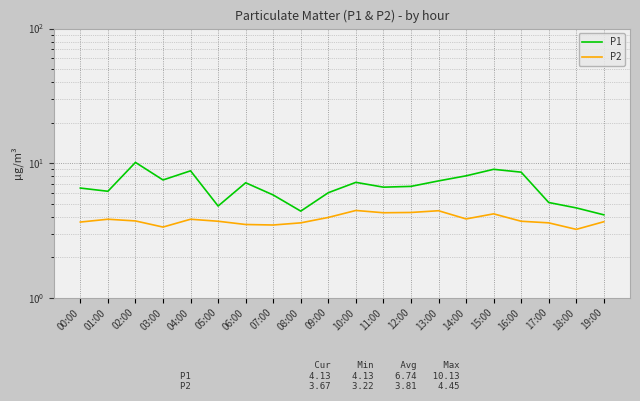

True or false: P1 and P2 intersect in this chart.

False